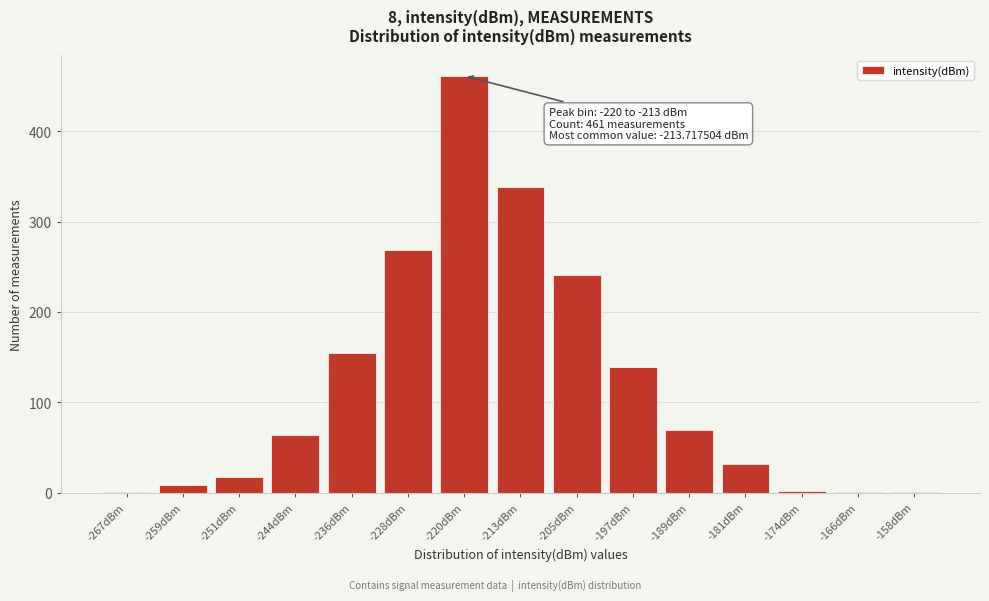

Where is the data nearest to the value 231?

-205dBm